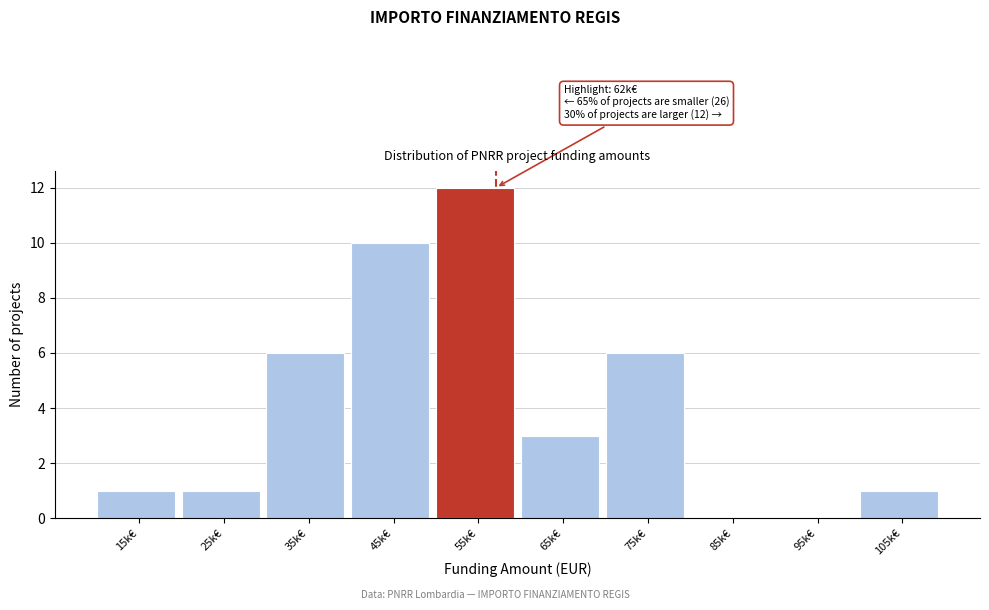

Reading left to right, extract all data points from this chart.

15k€=1	25k€=1	35k€=6	45k€=10	55k€=12	65k€=3	75k€=6	85k€=0	95k€=0	105k€=1